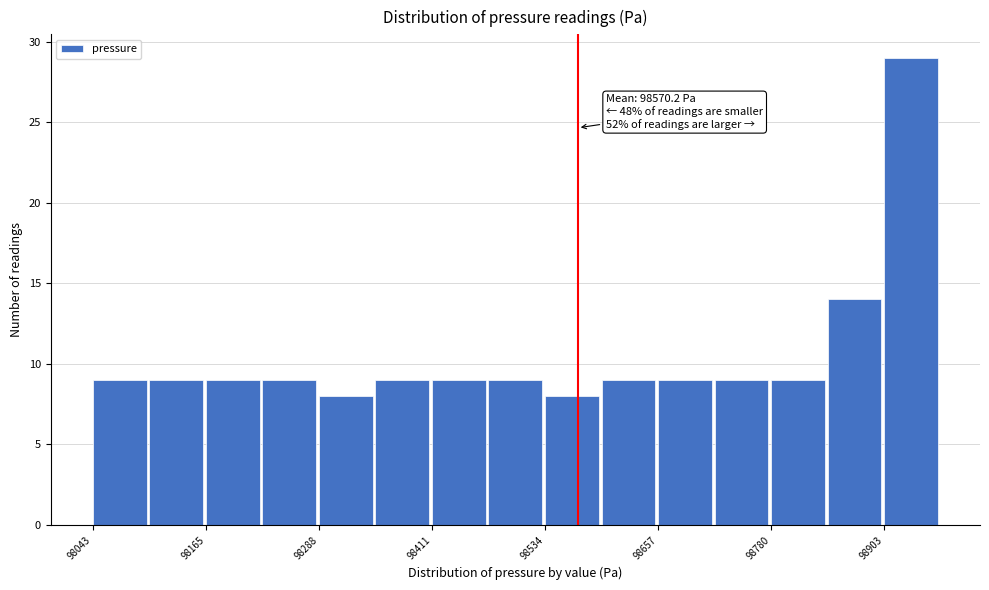

Read against the x-axis, roughly where is the centre of the tallest bar?

98940